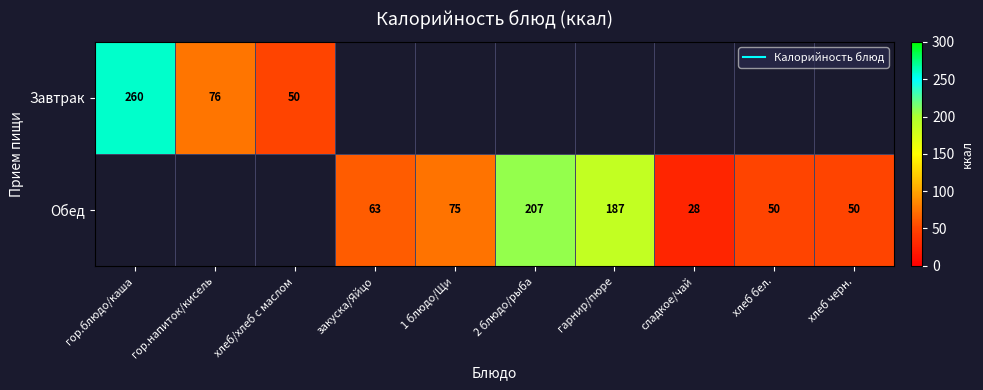

Rank the series at хлеб/хлеб с маслом from highest to lowest value.

Завтрак, Обед